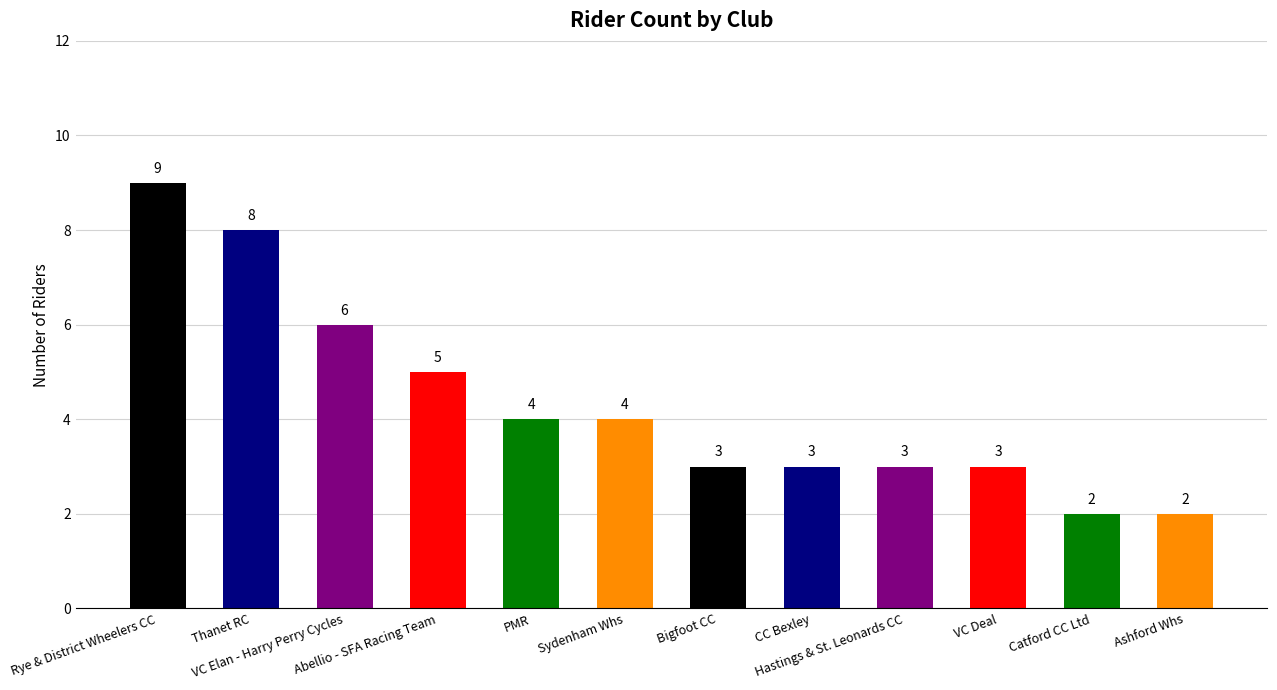

The value at Hastings & St. Leonards CC is 3. True or false?

True